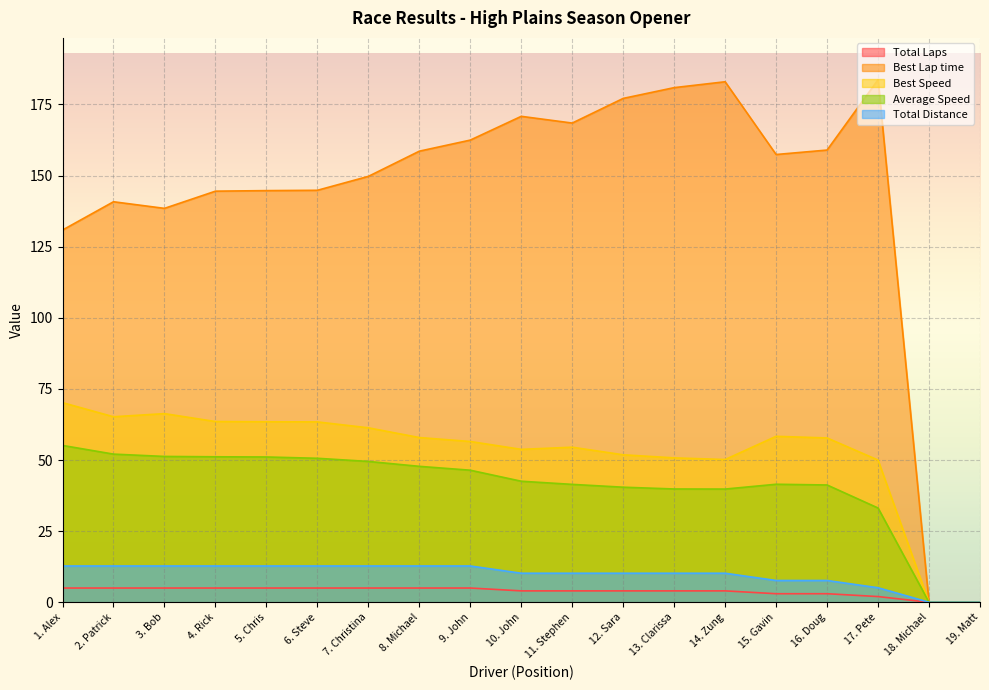

The Total Distance series shows 10.2 at 14. Zung. True or false?

True